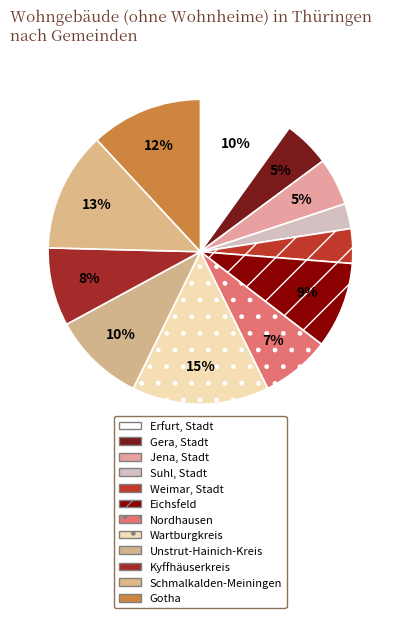

Is it true that Weimar, Stadt is 1% of the pie?

False